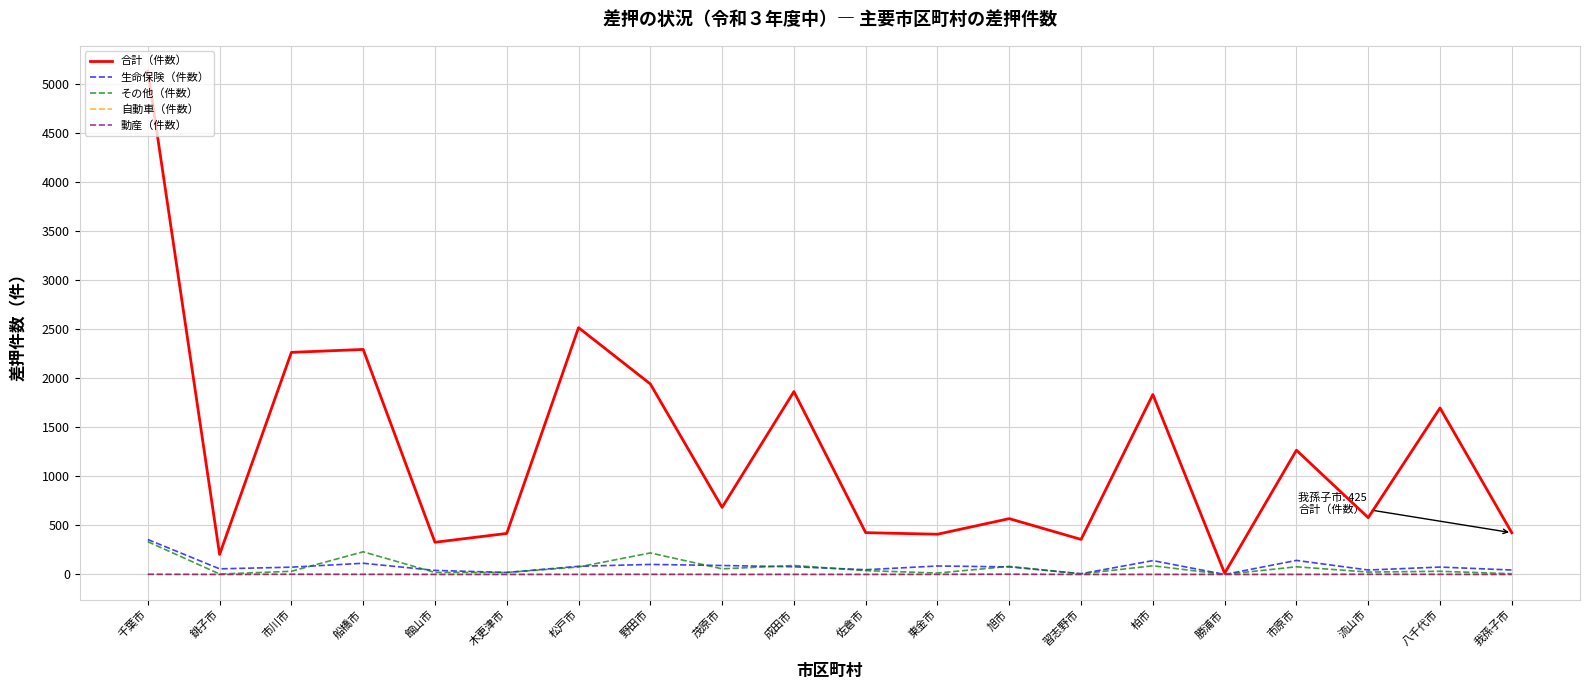

Between 館山市 and 市原市, which series saw the biggest shift?

合計（件数）